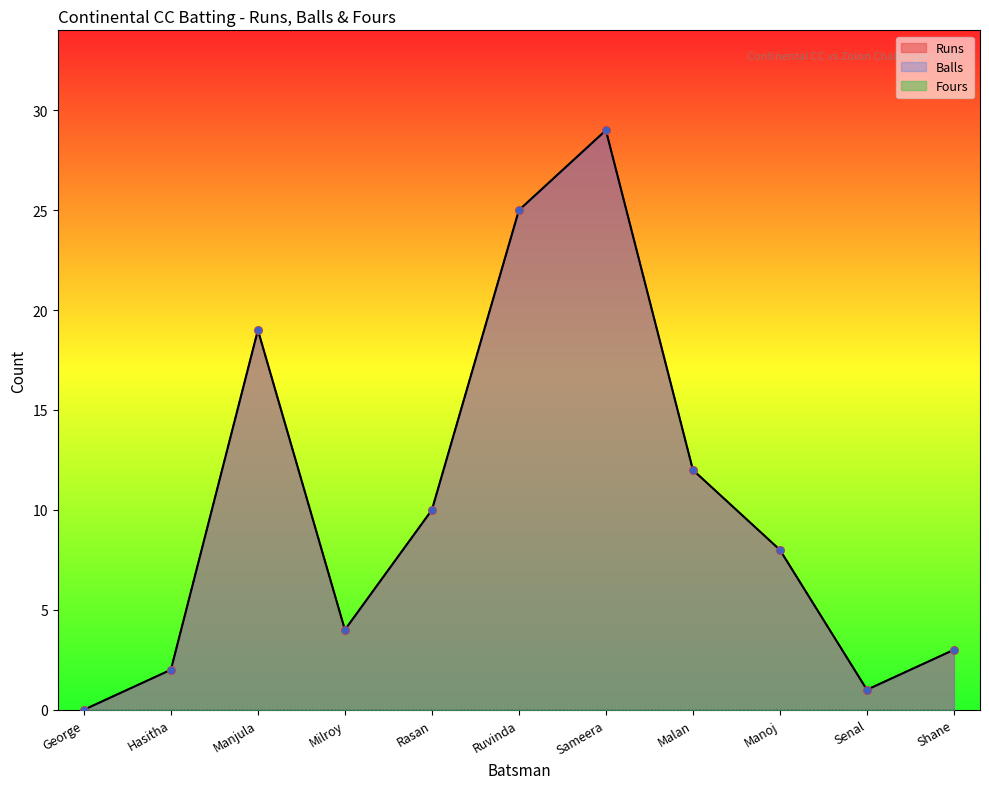

Which series contains the lowest Y value?

Runs